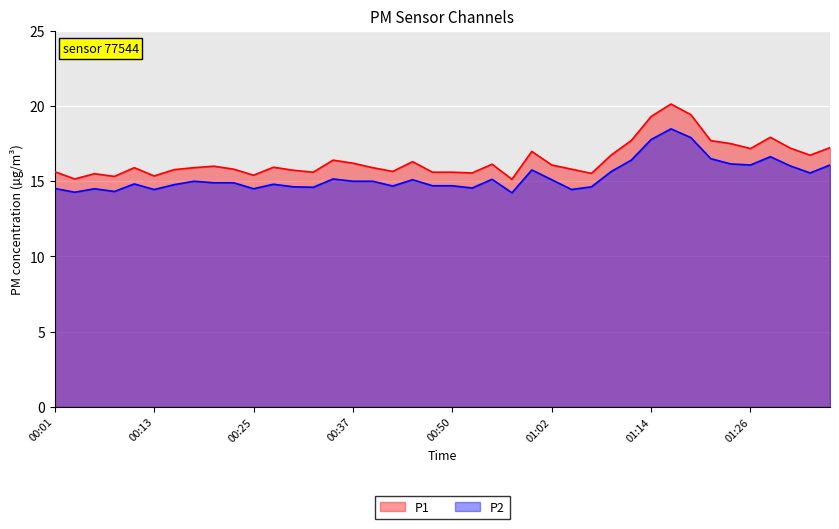

Between 01:28 and 01:07, which is larger?

01:28